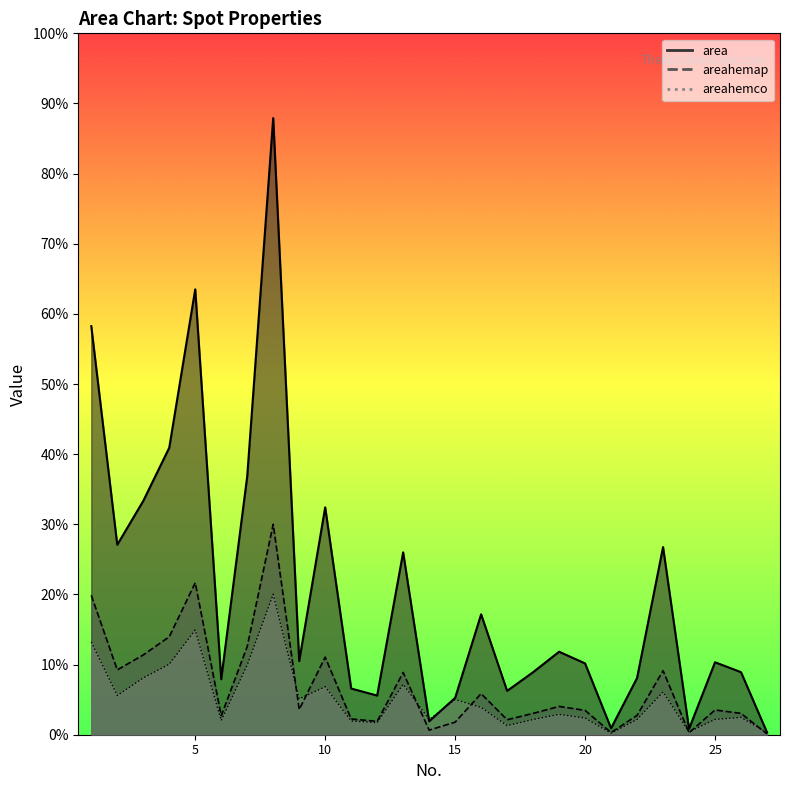

In areahemco, how many points are lower than both neighbors (excluding endpoints)?

8